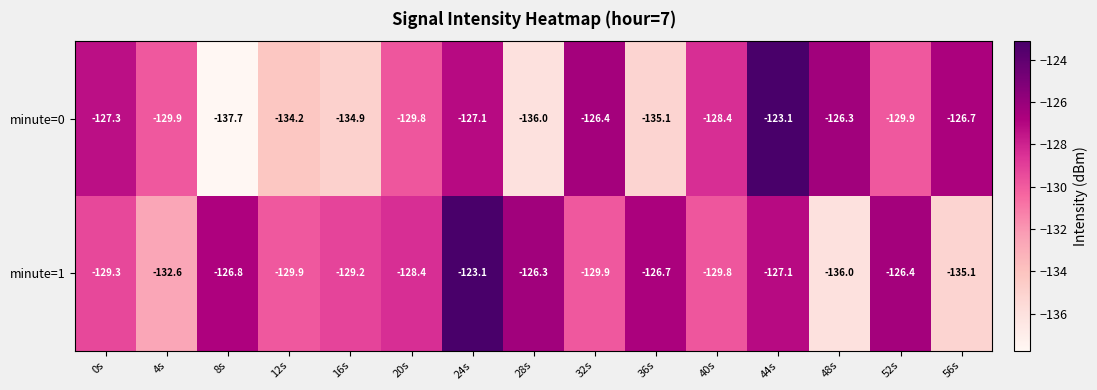

What is the difference between the highest and lowest values at 16s?

5.7